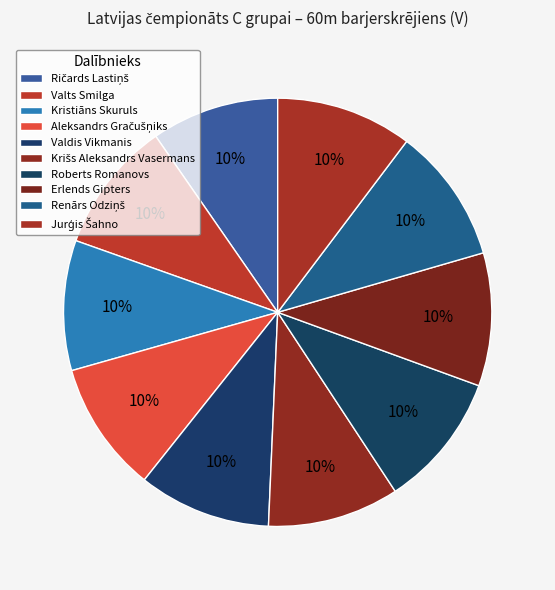

Rank the categories by value from lowest to highest.

Ričards Lastiņš, Kristiāns Skuruls, Aleksandrs Gračušņiks, Valts Smilga, Krišs Aleksandrs Vasermans, Valdis Vikmanis, Erlends Gipters, Roberts Romanovs, Renārs Odziņš, Jurģis Šahno